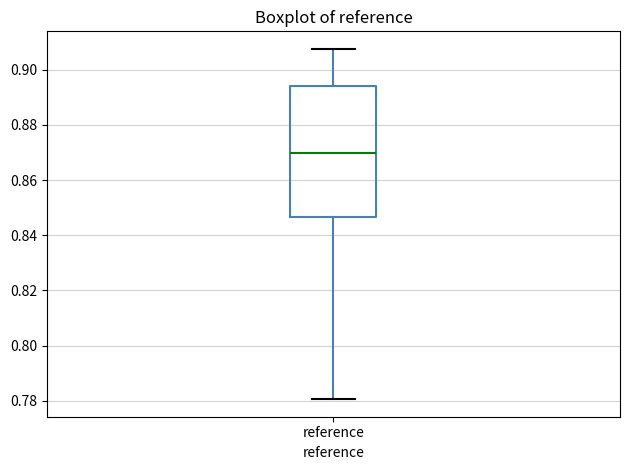

Where does the lower whisker of the box for reference end on the y-axis? The values are not printed on the chart, so give them approximately, as read against the axis.

0.780